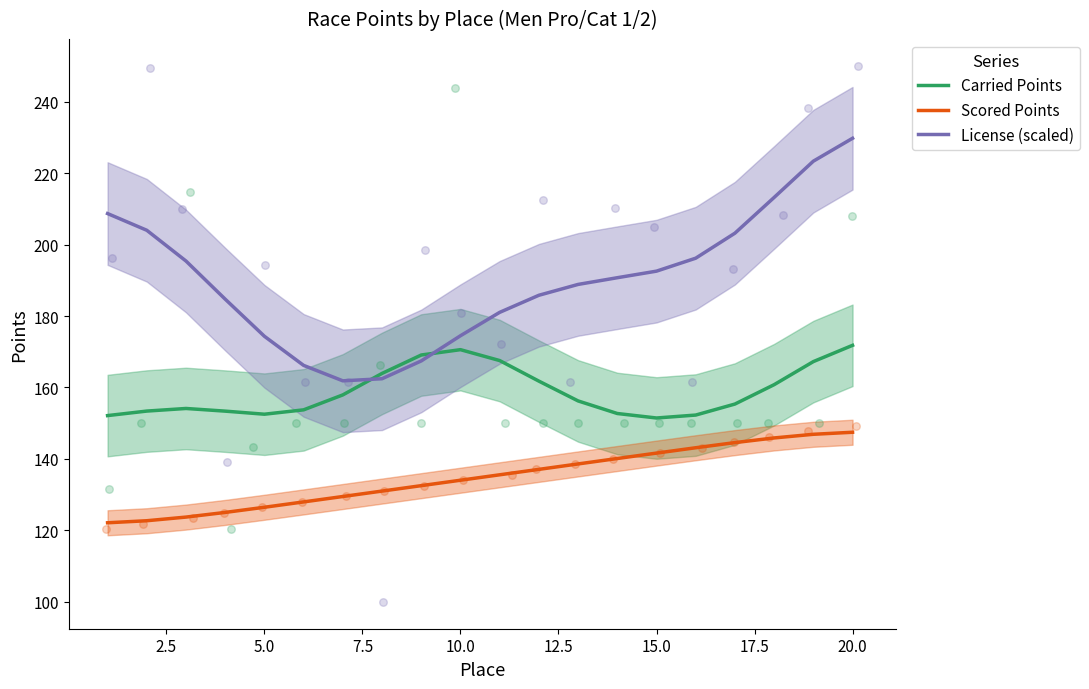

Which series contains the highest Y value?

License (scaled)